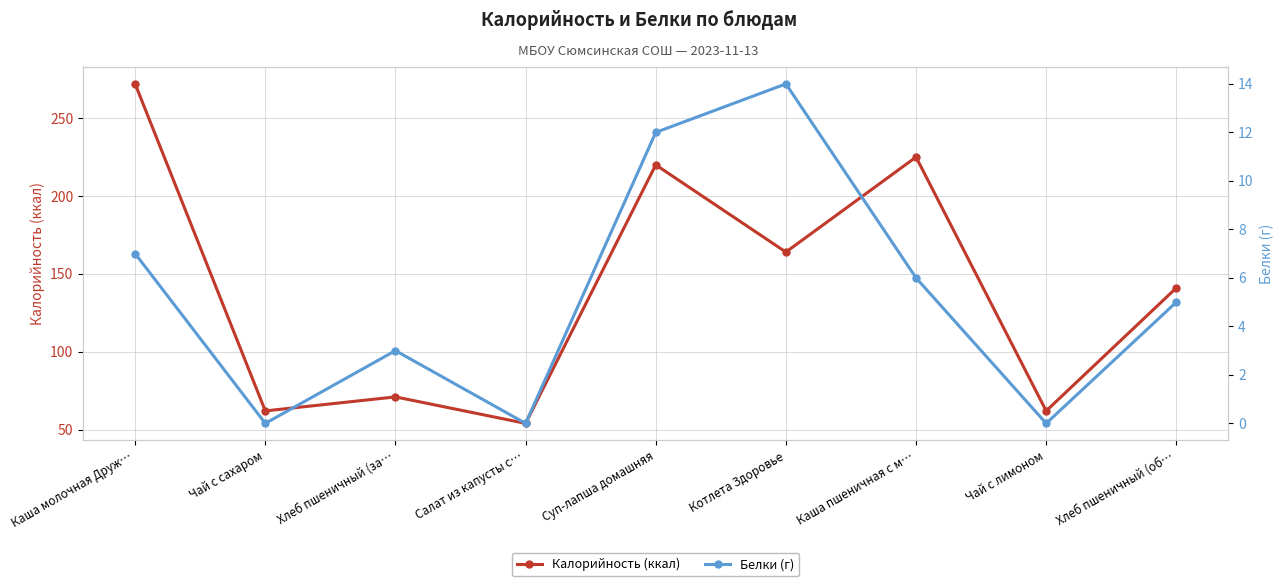

Reading left to right, list all the values displayed in this chart.

Калорийность (ккал): 272	62	71	54	220	164	225	62	141
Белки (г): 7	0	3	0	12	14	6	0	5